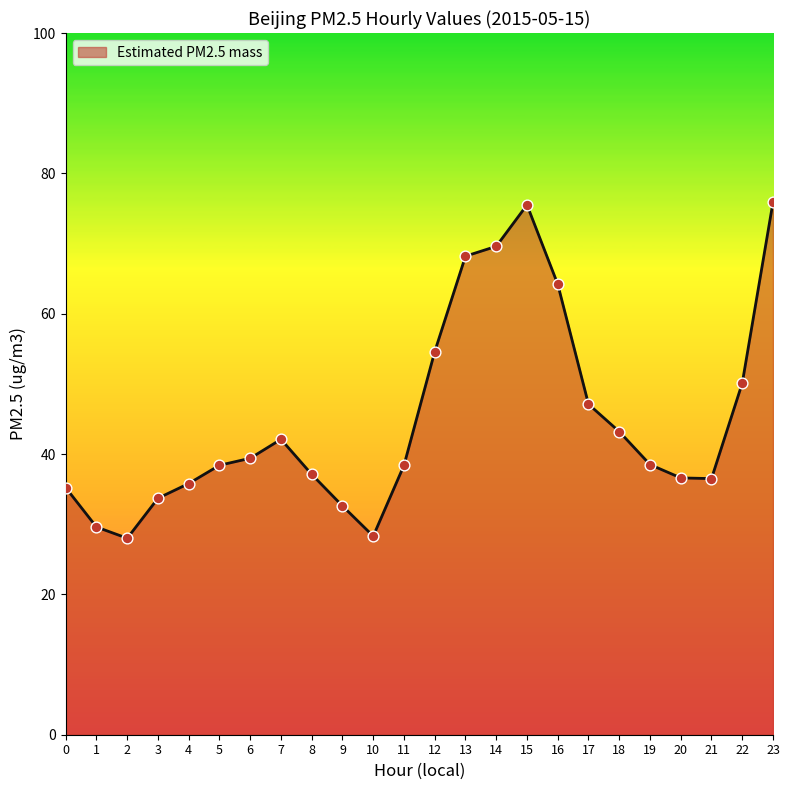

What is the change in value from 5 to 7?

+3.7